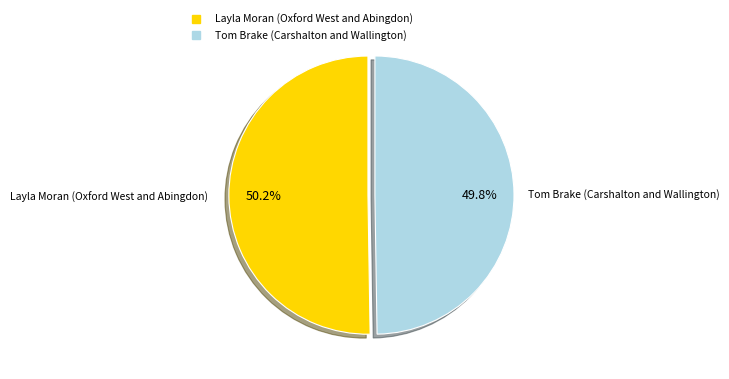

Combined, do Layla Moran (Oxford West and Abingdon) and Tom Brake (Carshalton and Wallington) account for over 50%?

Yes